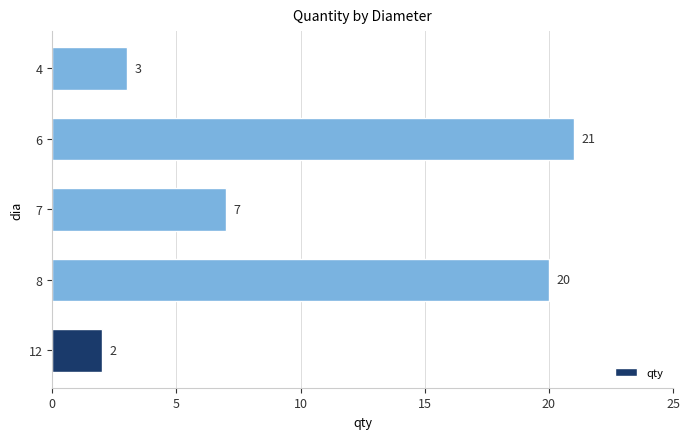

At which label is the value closest to 11?

7